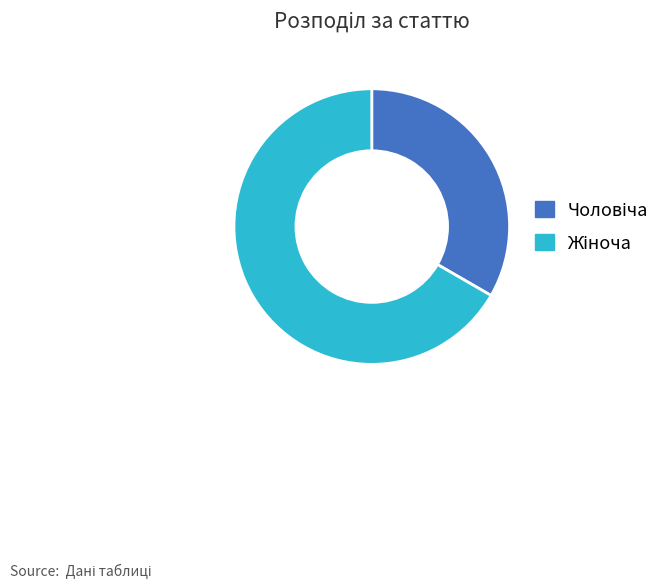

Does any single category account for the majority?

Yes